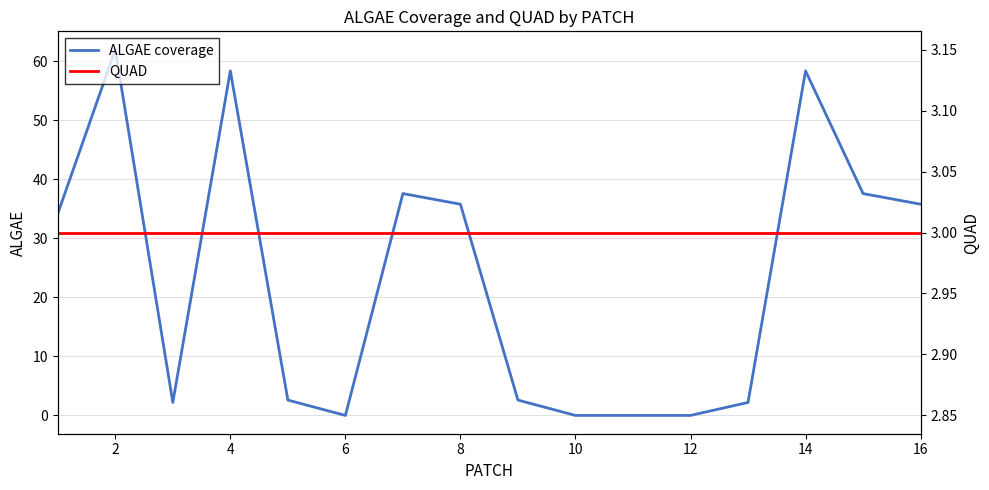

True or false: ALGAE coverage has a value of 62.0 at 2.

True